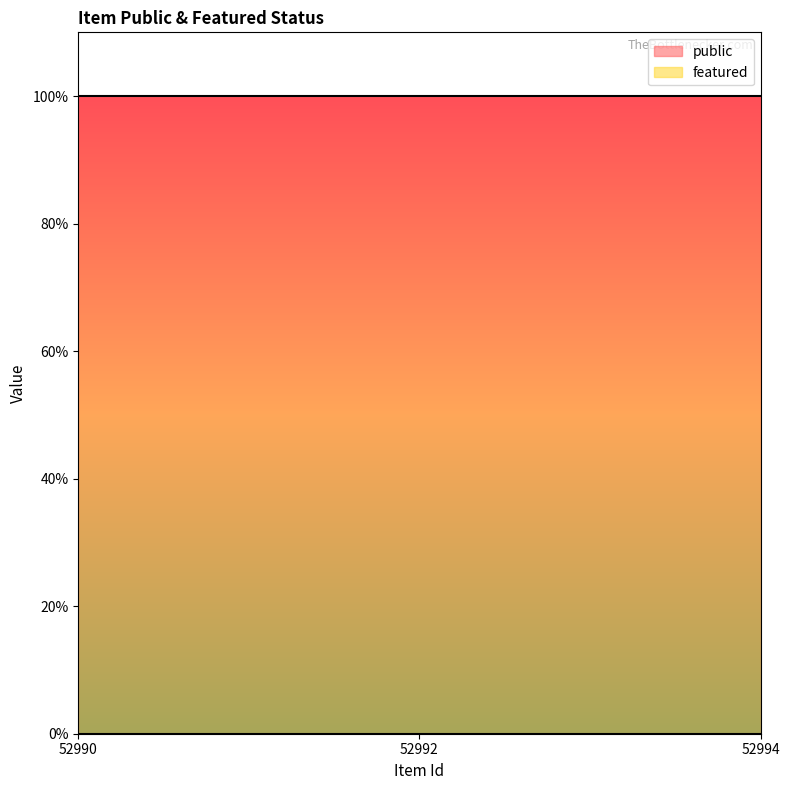

Which series changed the most between 52990 and 52992?

public